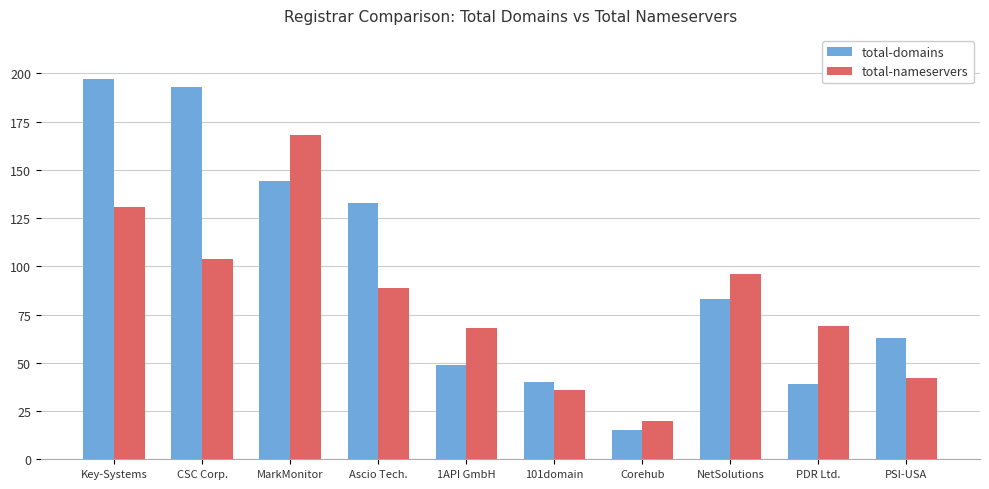

How many series are shown in this chart?

2